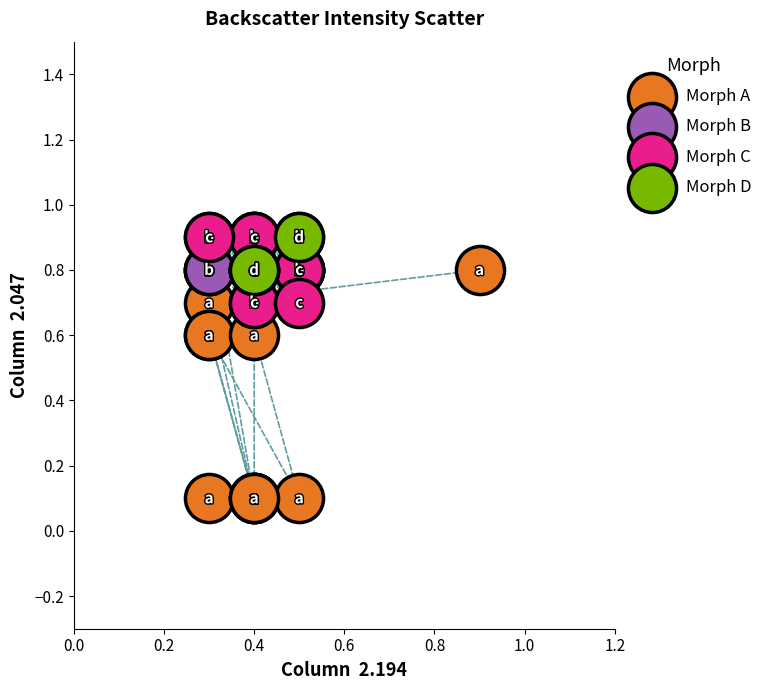

Which series has the largest Y range (max minus min)?

Morph A